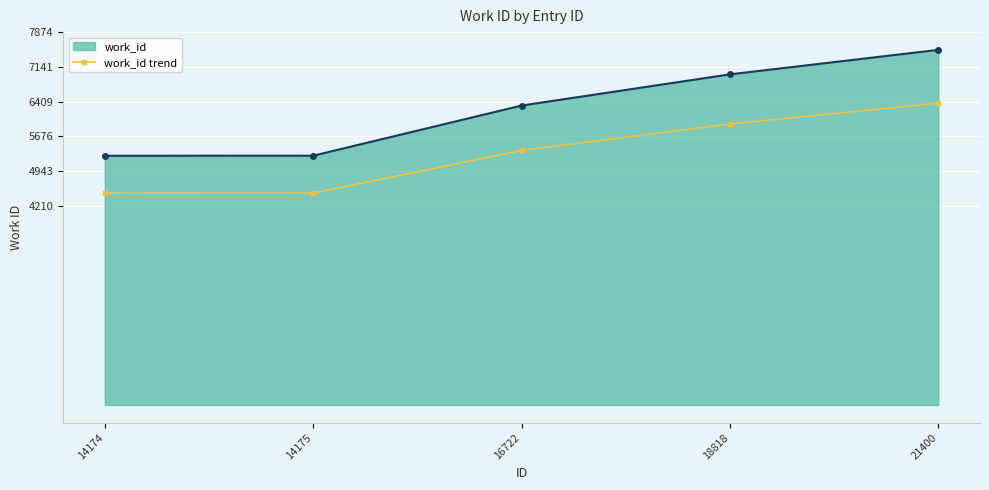

Which series has the largest range (max minus min)?

work_id